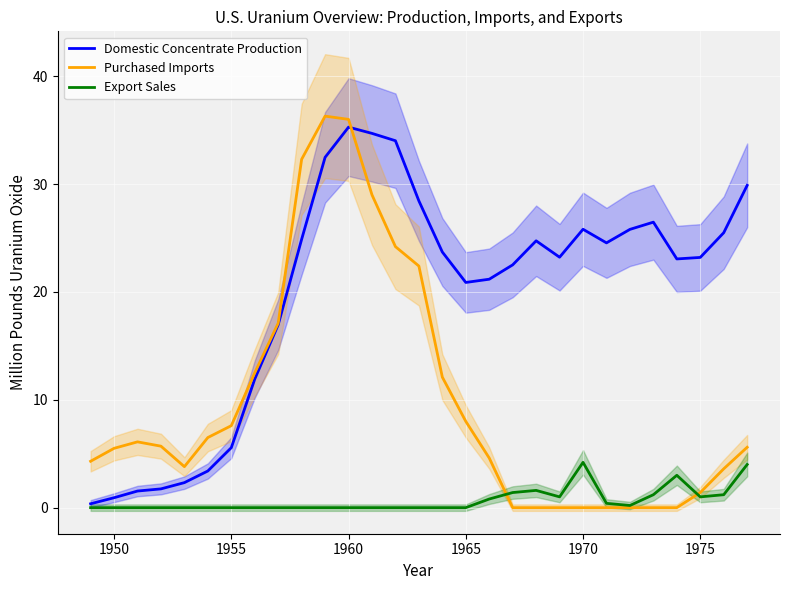

What are all the series names shown in the legend?

Domestic Concentrate Production, Purchased Imports, Export Sales